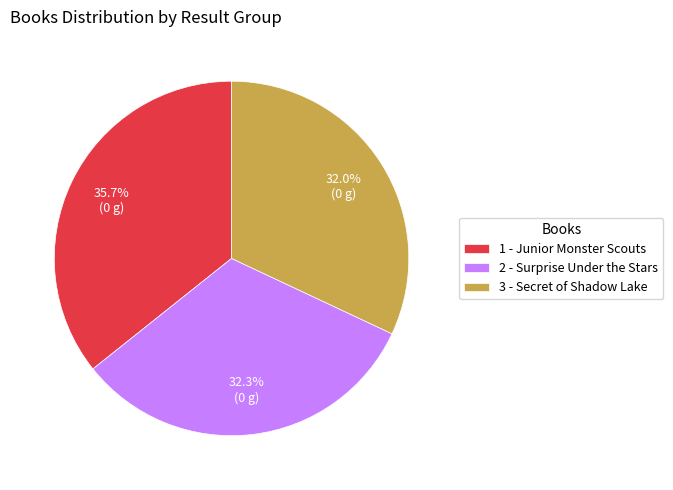

How many segments does this pie chart have?

3